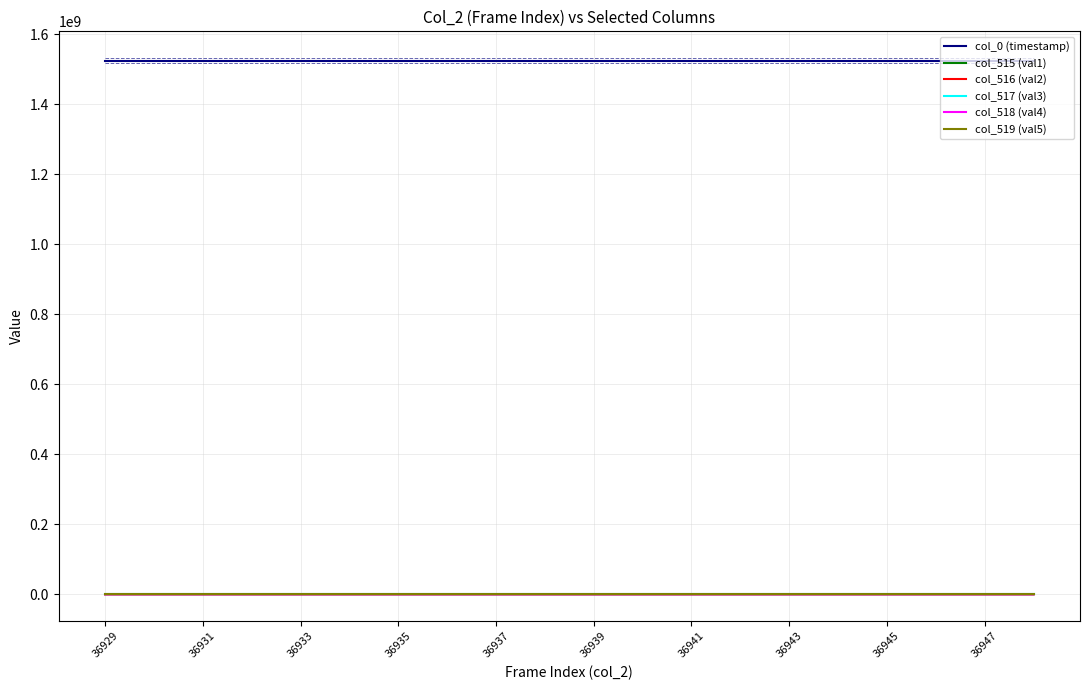

Reading left to right, extract all data points from this chart.

col_0 (timestamp): 1524409201.8	1524409215.6	1524409229.6	1524409243.6	1524409257.5	1524409271.5	1524409285.4	1524409299.2	1524409313.2	1524409327.2	1524409341.2	1524409355.1	1524409369.1	1524409383.1	1524409397.1	1524409410.9	1524409424.8	1524409438.8	1524409452.6	1524409466.6
col_515 (val1): 7289.0	7243.0	7430.0	7805.0	7698.0	7744.0	7792.0	7788.0	7438.0	7333.0	7353.0	7451.0	7444.0	7442.0	7284.0	7337.0	7436.0	7308.0	7438.0	7331.0
col_516 (val2): 7289.0	7242.0	7428.0	7804.0	7697.0	7744.0	7792.0	7784.0	7437.0	7332.0	7351.0	7449.0	7442.0	7441.0	7284.0	7337.0	7435.0	7308.0	7437.0	7330.0
col_517 (val3): 0.0	1.0	2.0	1.0	1.0	0.0	0.0	4.0	1.0	1.0	2.0	2.0	2.0	1.0	0.0	0.0	1.0	0.0	1.0	1.0
col_518 (val4): 19107.0	19130.0	18872.0	18544.0	18648.0	18529.0	18568.0	18631.0	18895.0	18997.0	19040.0	18857.0	18862.0	18947.0	19039.0	18999.0	18958.0	19033.0	18958.0	19005.0
col_519 (val5): 39139.0	39162.0	39233.0	39186.0	39189.0	39262.0	39175.0	39116.0	39202.0	39205.0	39142.0	39227.0	39229.0	39146.0	39212.0	39199.0	39141.0	39194.0	39139.0	39199.0